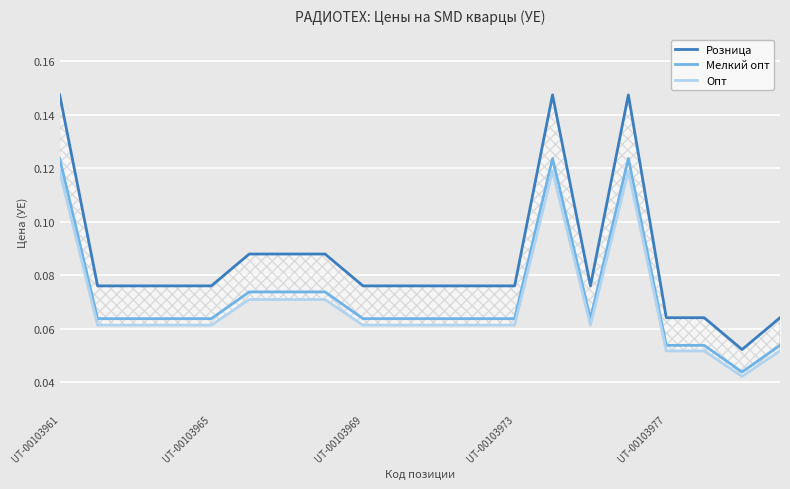

True or false: Мелкий опт has a value of 0.0 at UT-00103973.

False